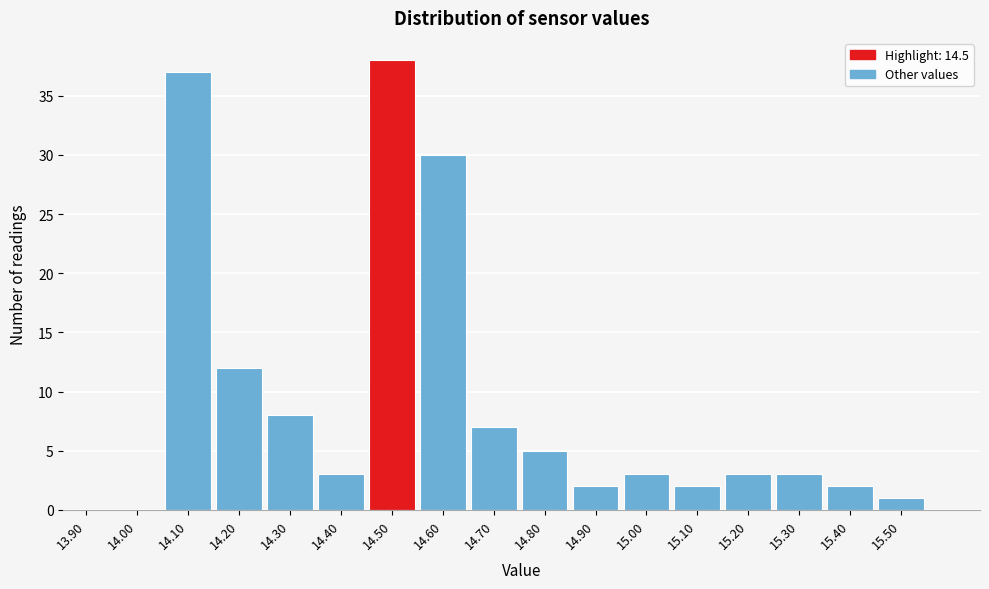

Reading right to left, extract all data points from this chart.

15.50=1	15.40=2	15.30=3	15.20=3	15.10=2	15.00=3	14.90=2	14.80=5	14.70=7	14.60=30	14.50=38	14.40=3	14.30=8	14.20=12	14.10=37	14.00=0	13.90=0